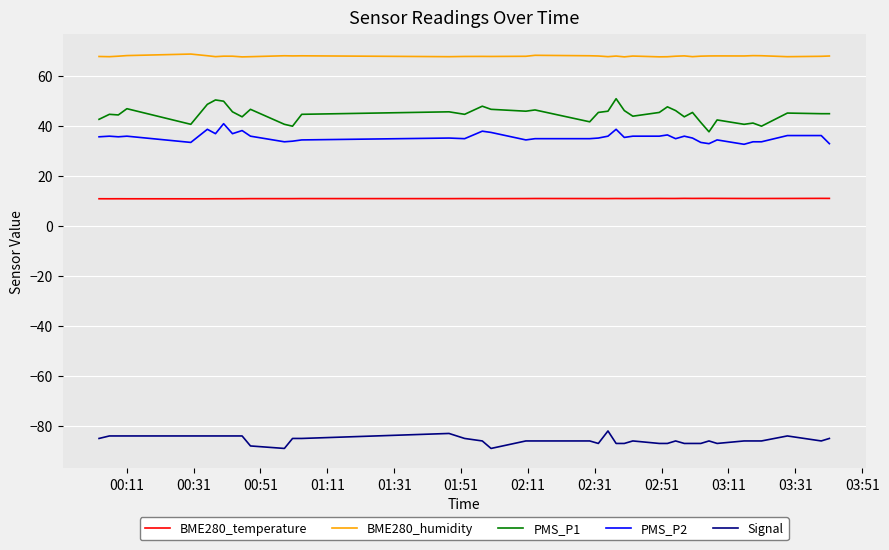

What is the minimum value for PMS_P1?

37.8